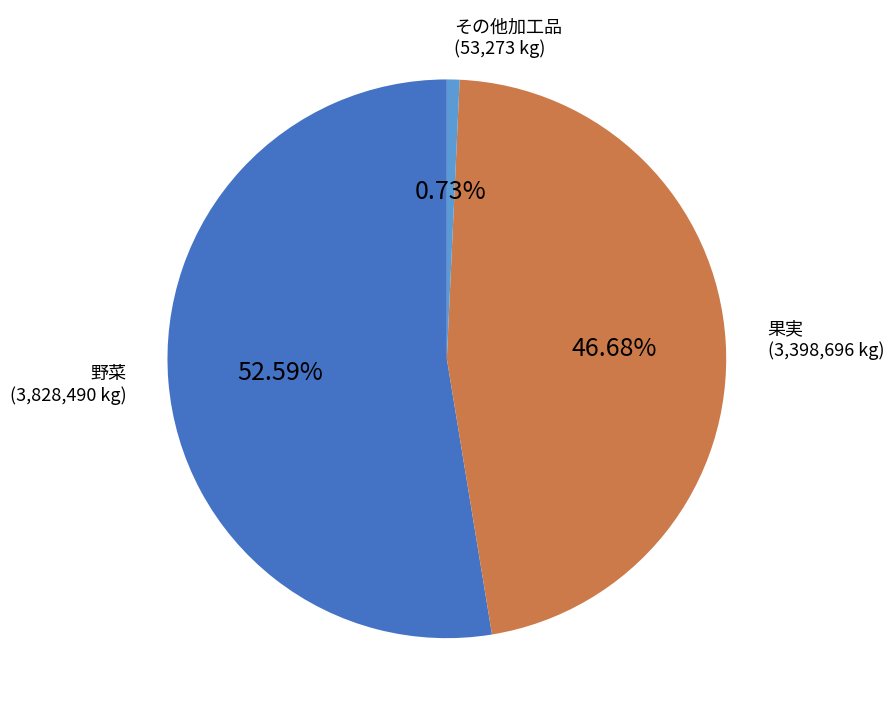

To the nearest percent, what portion does 野菜 represent?

53%